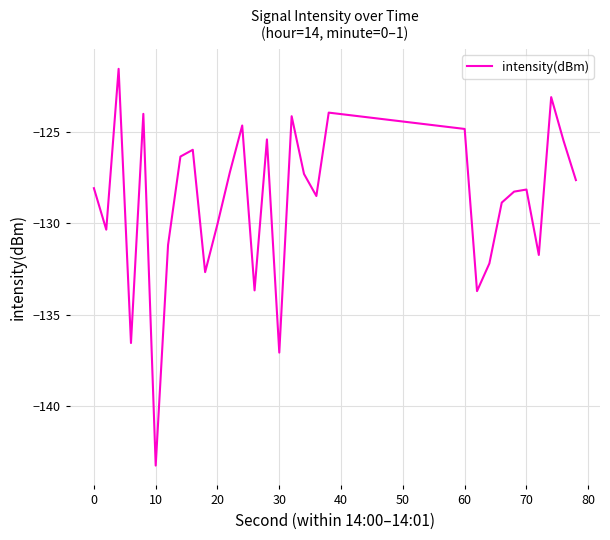

What is the difference between the maximum and minimum values?

21.7